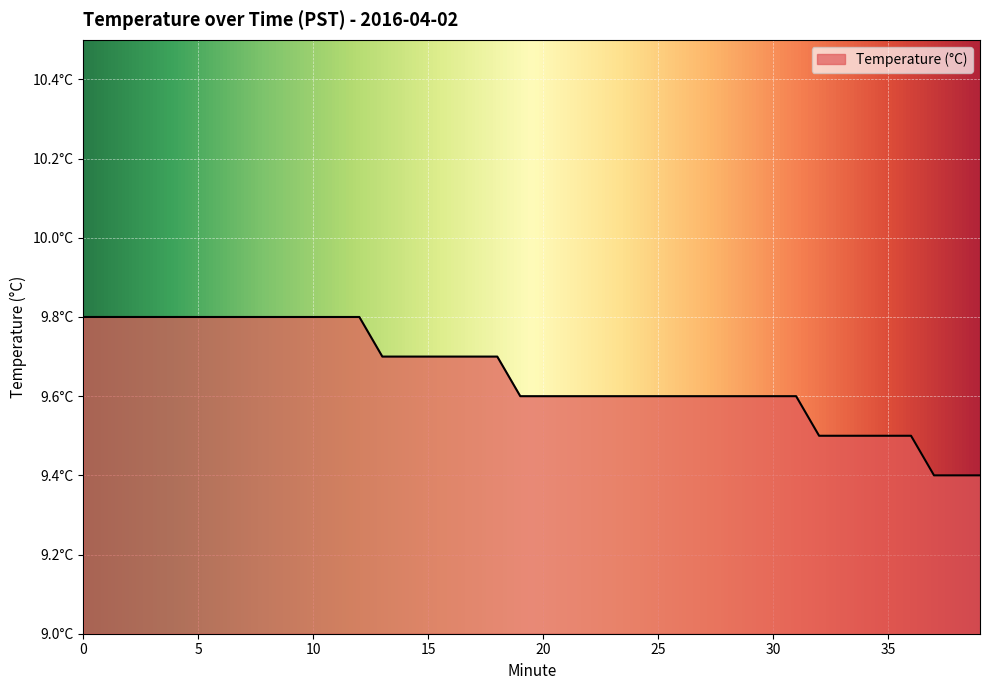

What is the value of the 15th point from the left?

9.7